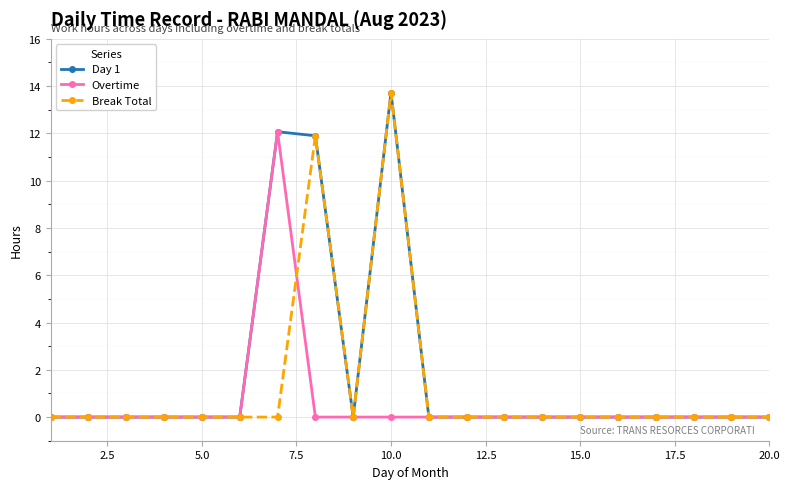

List the series in order of their overall mean, highest first.

Day 1, Break Total, Overtime